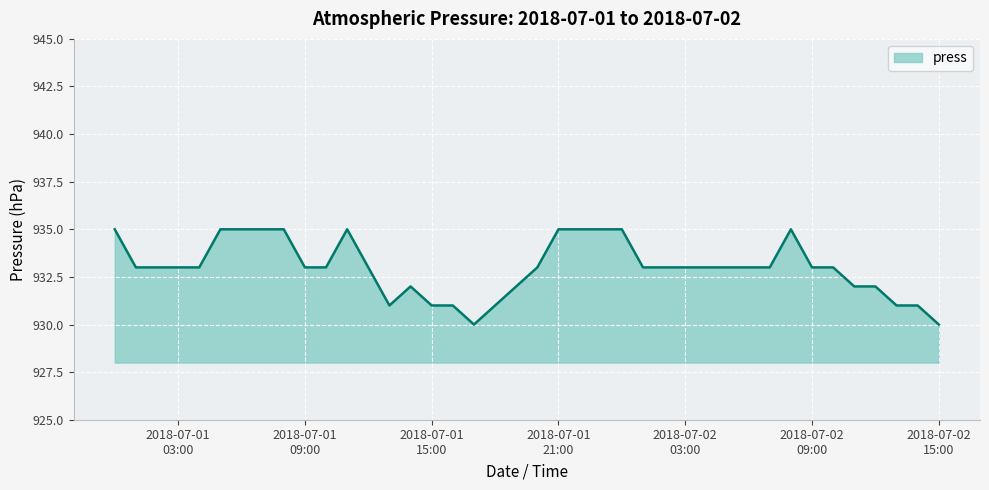

What is the difference between the maximum and minimum values?

5